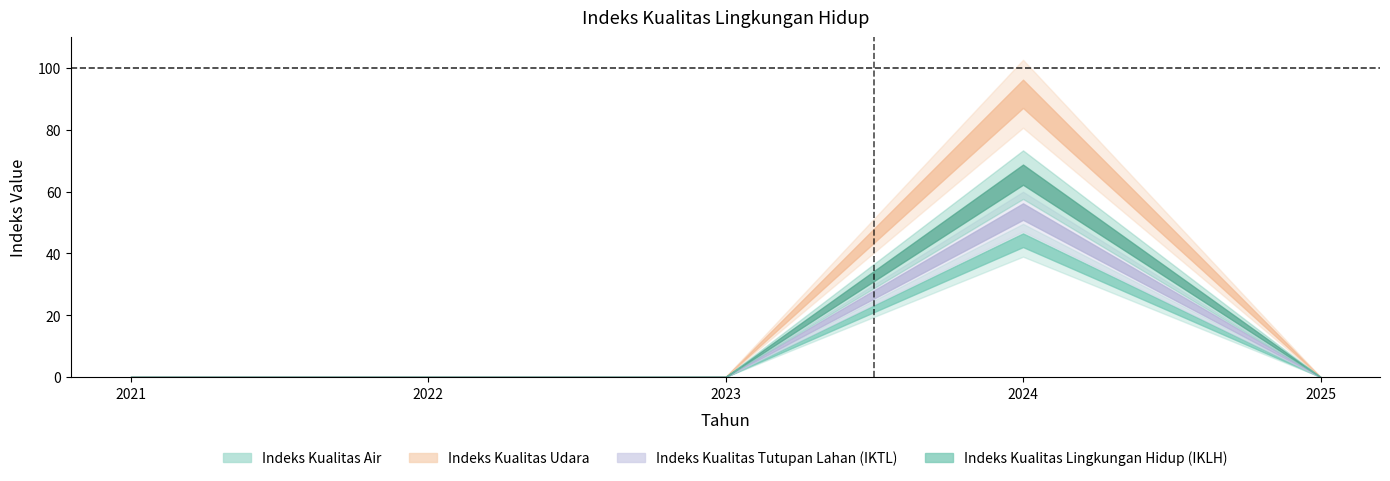

What is the sum of all Indeks Kualitas Tutupan Lahan (IKTL) values?

53.5